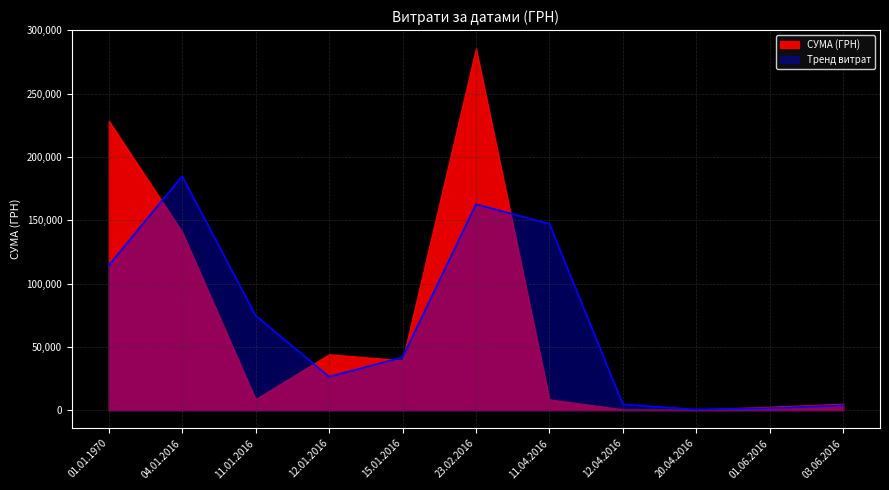

Count the number of values greater than 8712.

5